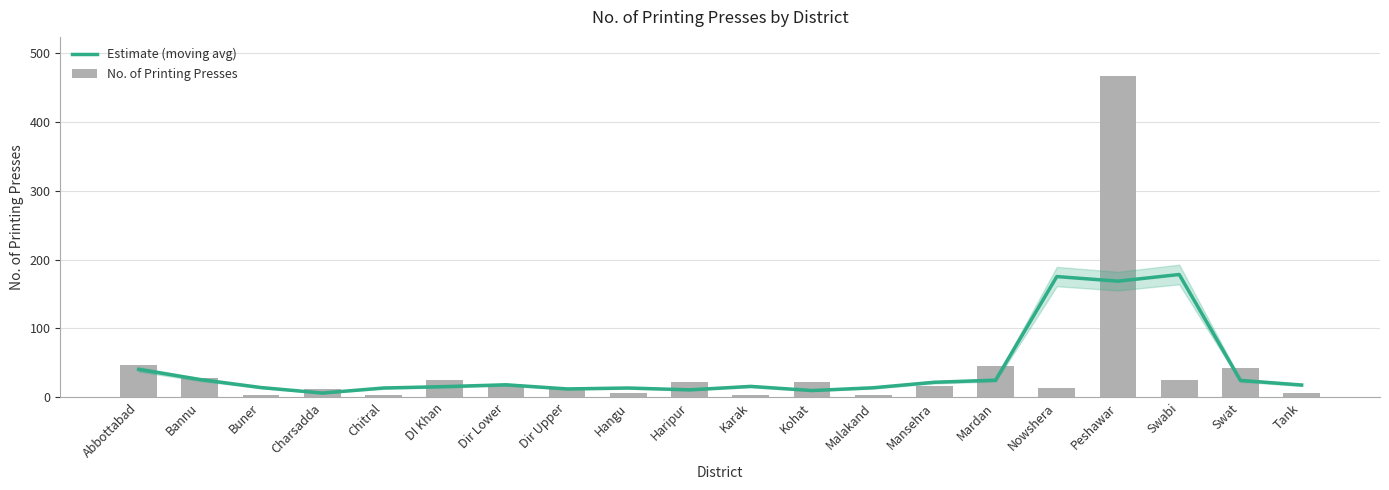

At Abbottabad, list the series in order from smallest to largest.

Estimate (moving avg), No. of Printing Presses